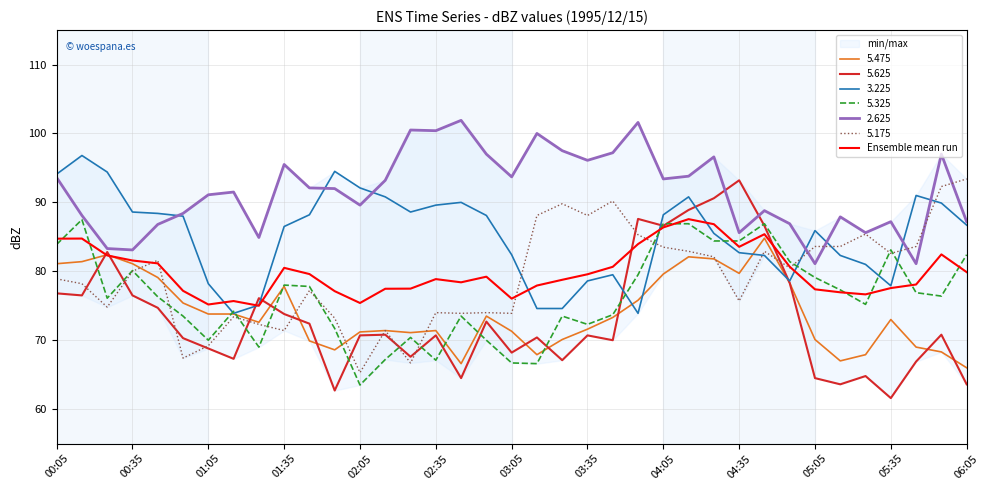

At which label does 5.175 reach its minimum?

02:05